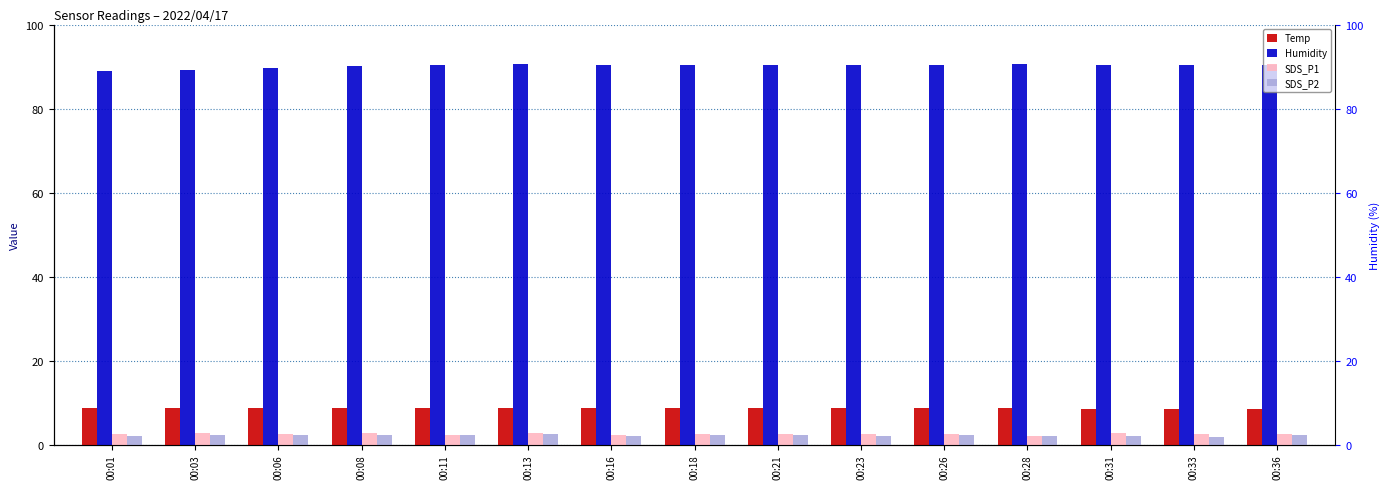

Between 00:03 and 00:18, which series saw the biggest shift?

Humidity